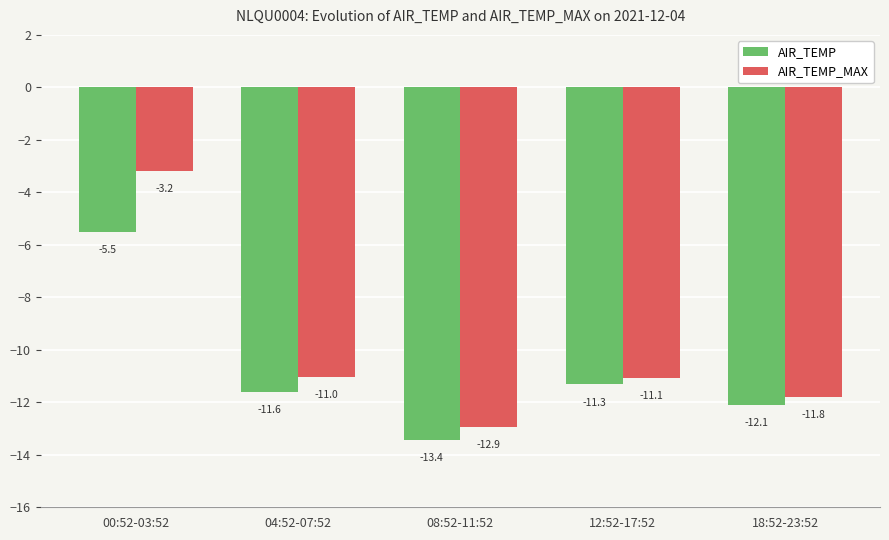

What is the sum of the AIR_TEMP values at 12:52-17:52 and 08:52-11:52?

-24.8